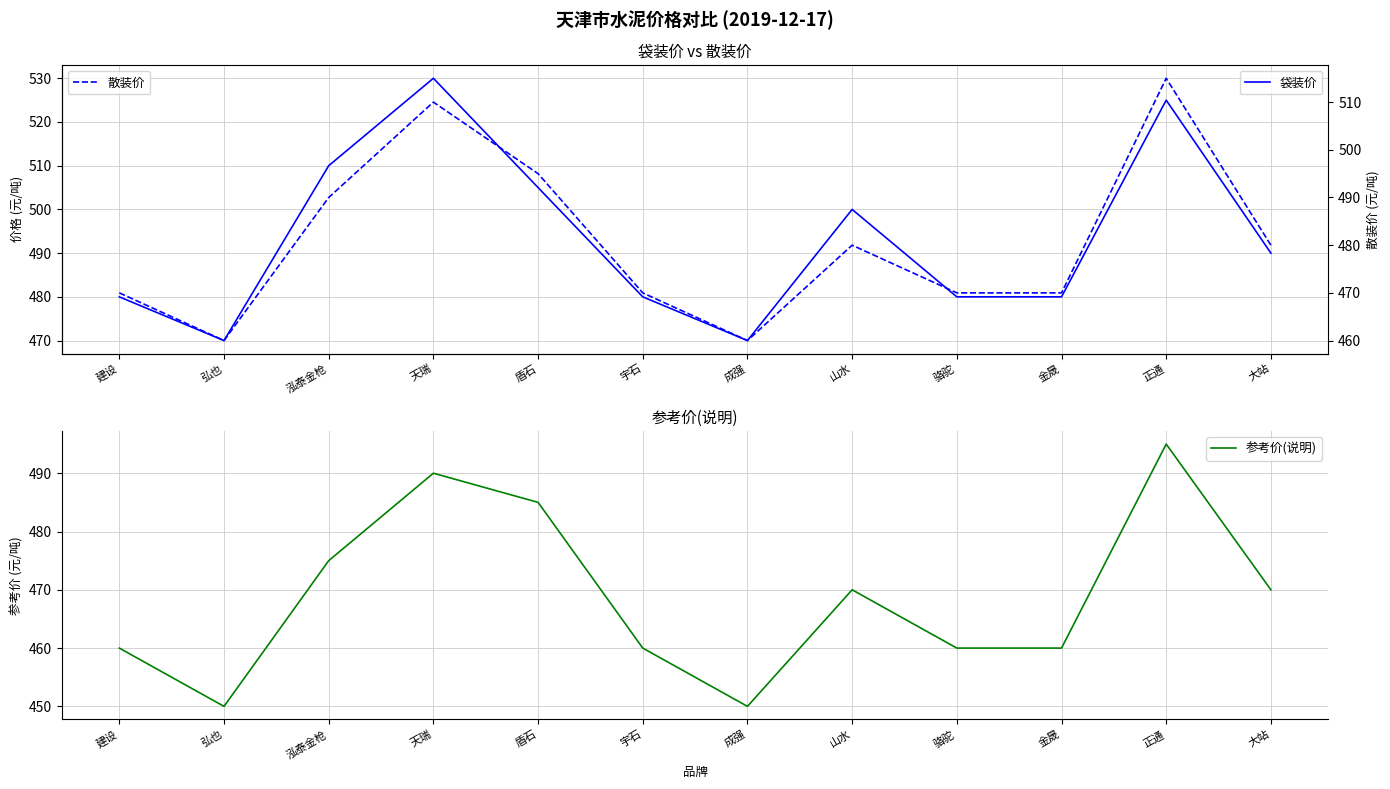

What is the difference between the maximum and second lowest values in the 参考价(说明) series?

45